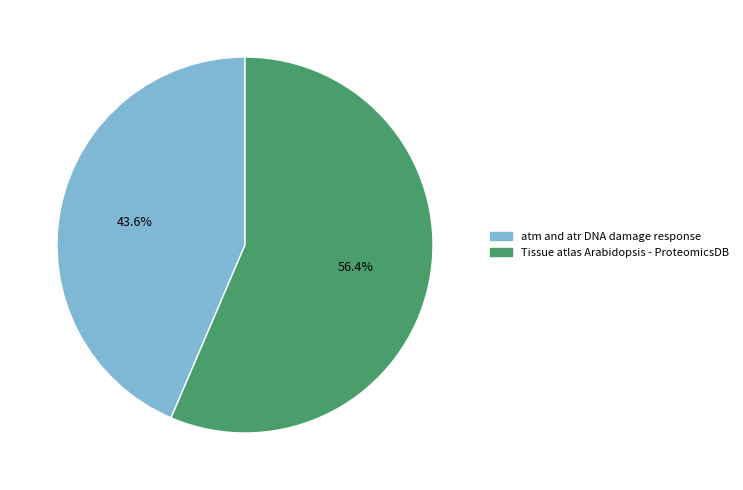

Which has a higher value, atm and atr DNA damage response or Tissue atlas Arabidopsis - ProteomicsDB?

Tissue atlas Arabidopsis - ProteomicsDB